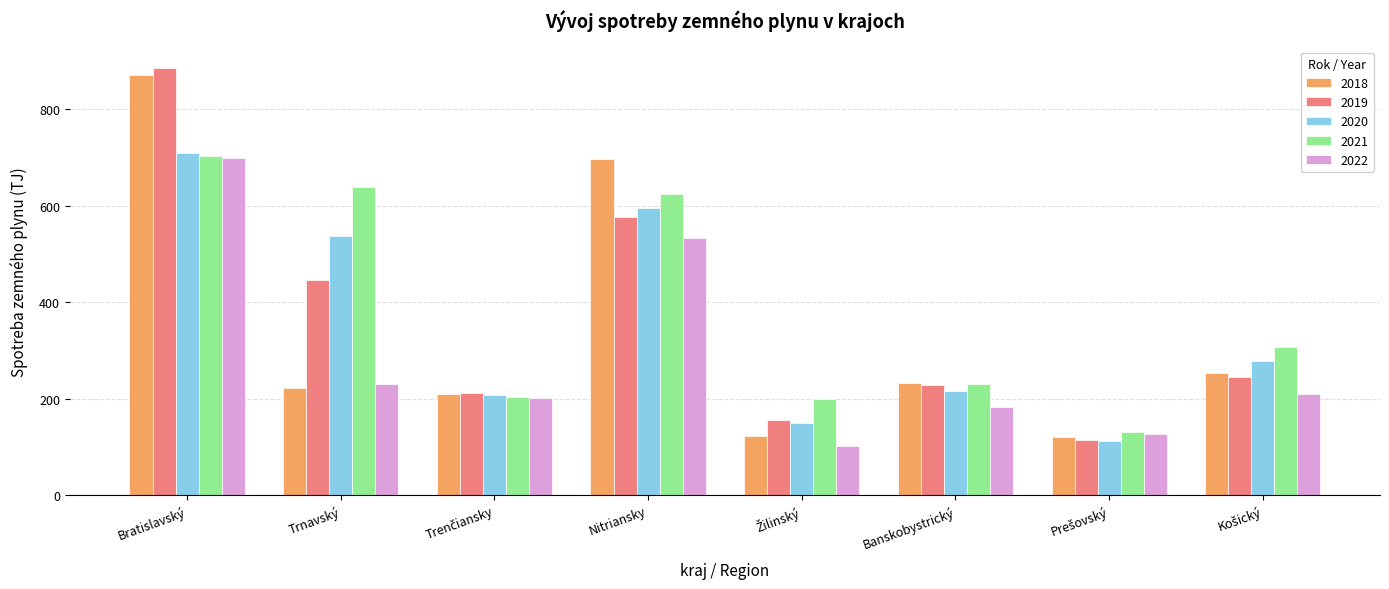

At which label is 2022 closest to 400?

Nitriansky